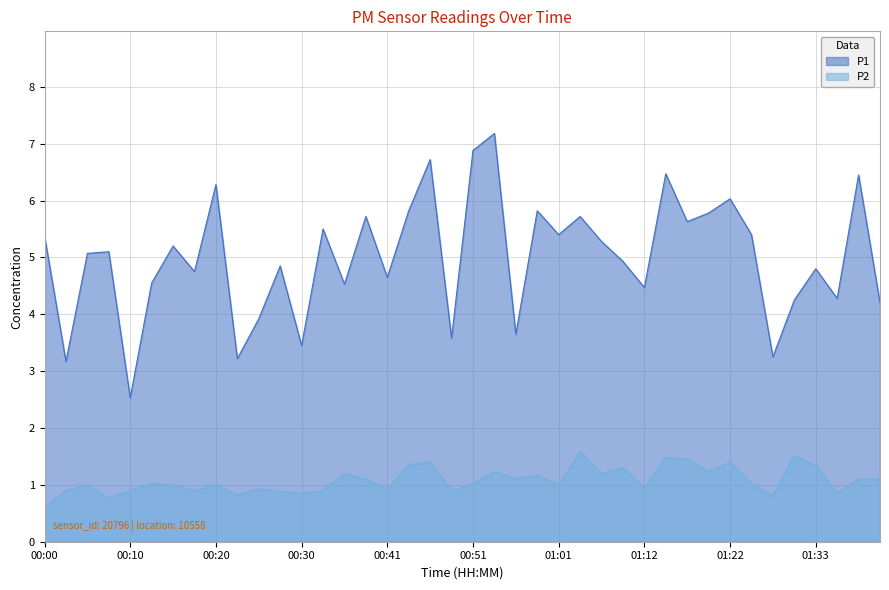

Reading right to left, what are all the values shown in this chart?

P1: 4.2	6.5	4.3	4.8	4.2	3.2	5.4	6.0	5.8	5.6	6.5	4.5	4.9	5.3	5.7	5.4	5.8	3.6	7.2	6.9	3.6	6.7	5.8	4.7	5.7	4.5	5.5	3.5	4.8	3.9	3.2	6.3	4.8	5.2	4.5	2.5	5.1	5.1	3.2	5.4
P2: 1.1	1.1	0.8	1.3	1.5	0.8	1.0	1.4	1.2	1.4	1.5	0.9	1.3	1.2	1.6	1.0	1.2	1.1	1.2	1.0	0.9	1.4	1.4	0.9	1.1	1.2	0.9	0.8	0.9	0.9	0.8	1.0	0.9	1.0	1.0	0.9	0.8	1.0	0.9	0.6